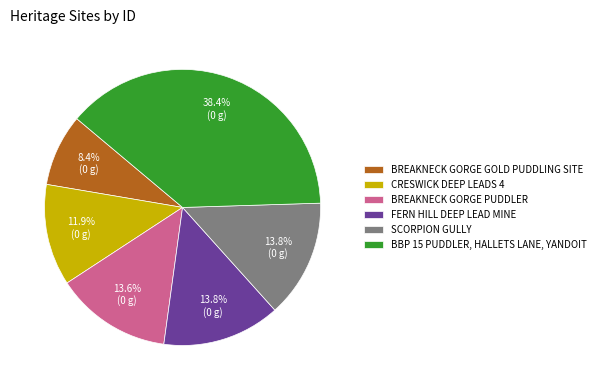

What portion of the pie excludes BBP 15 PUDDLER, HALLETS LANE, YANDOIT?

61.6%